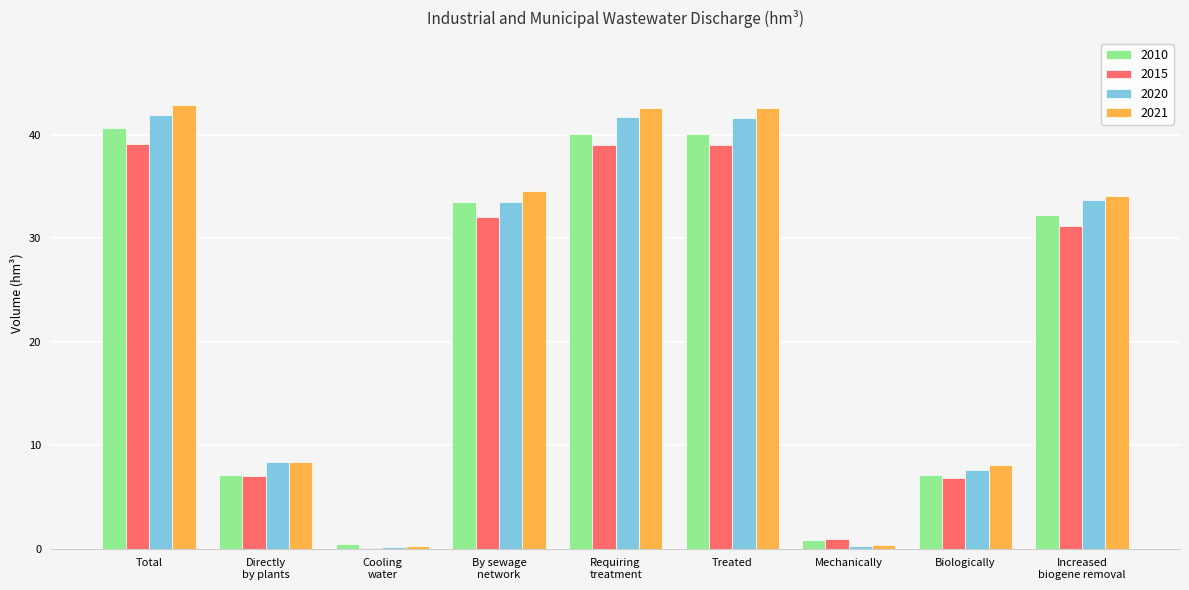

What is the spread (max minus min) of values at Mechanically?

0.6